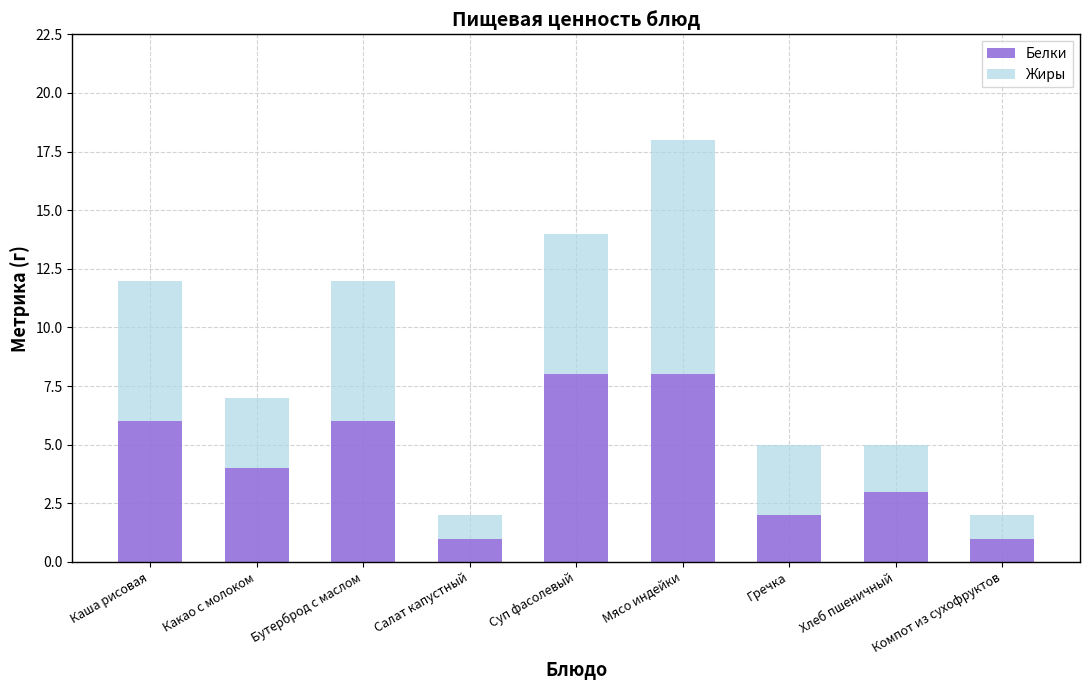

What are all the series names shown in the legend?

Белки, Жиры